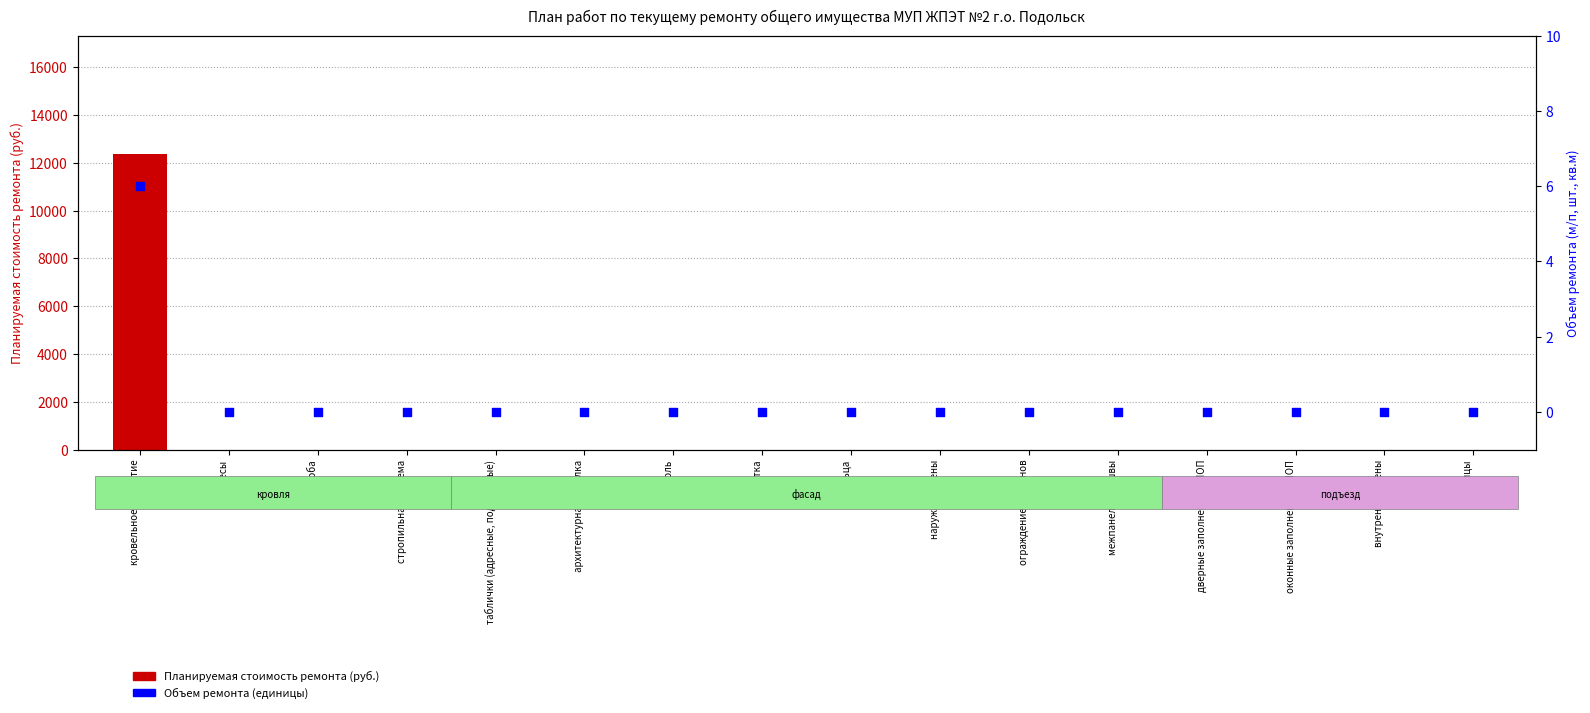

Which series contains the highest Y value?

Планируемая стоимость (руб.)